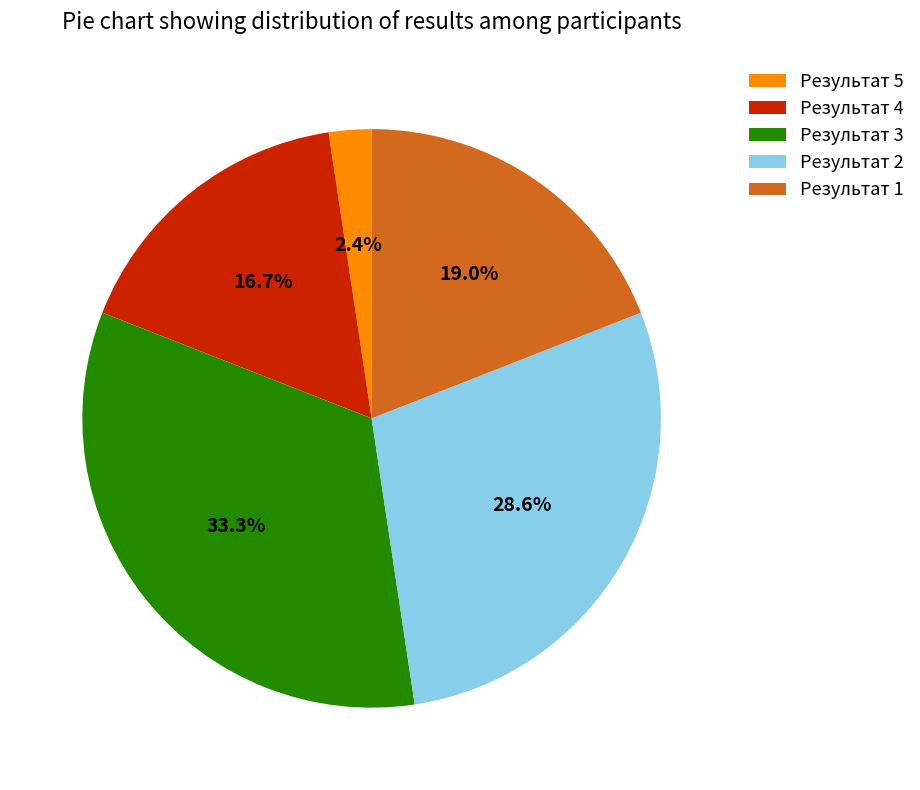

What percentage is the Результат 2 slice, to the nearest percent?

29%